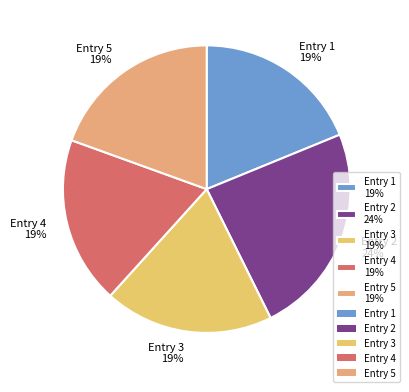

To the nearest percent, what is the average slice percentage?

20%